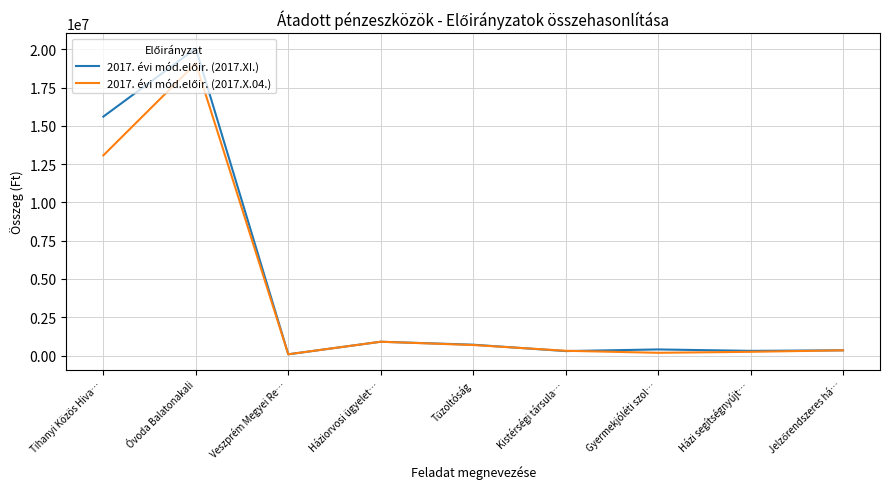

At which category is the sum across all series the highest?

Óvoda Balatonakali